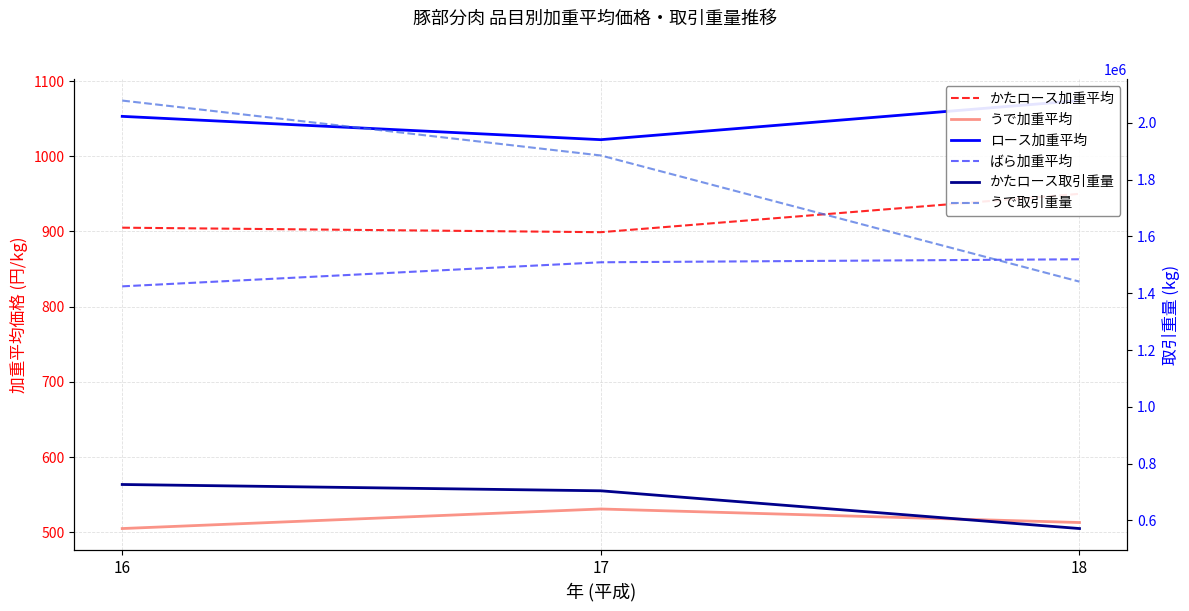

What is the value of the ばら加重平均 point at the 3rd from the left?

863